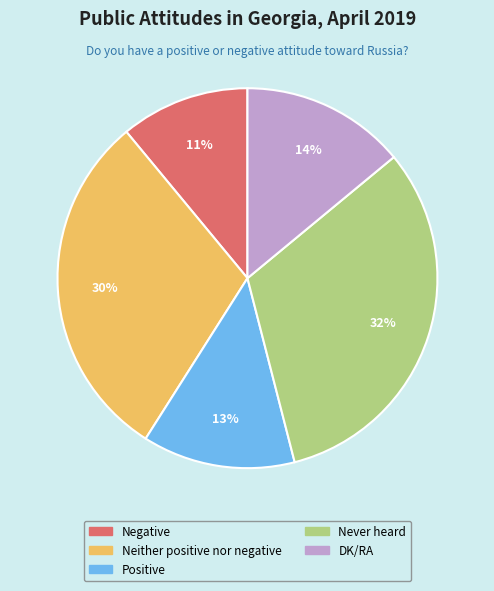

To the nearest percent, what is the combined percentage of Negative and Neither positive nor negative?

41%